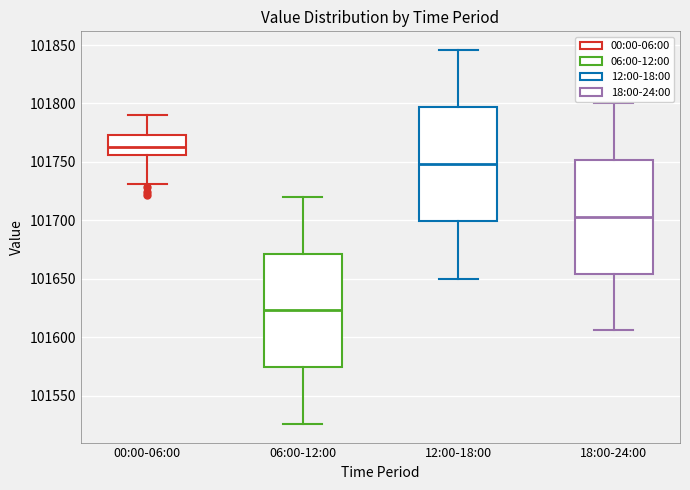

Reading left to right, read every box against the y-axis: the position of its median line, the range the box covers, and the ends of its whiskers. The values are not printed on the chart, so give them approximately, as read against the axis.

00:00-06:00: median 101765, box 101755 to 101775, whiskers 101730 to 101790
06:00-12:00: median 101625, box 101575 to 101670, whiskers 101525 to 101720
12:00-18:00: median 101750, box 101700 to 101795, whiskers 101650 to 101845
18:00-24:00: median 101705, box 101655 to 101750, whiskers 101605 to 101800